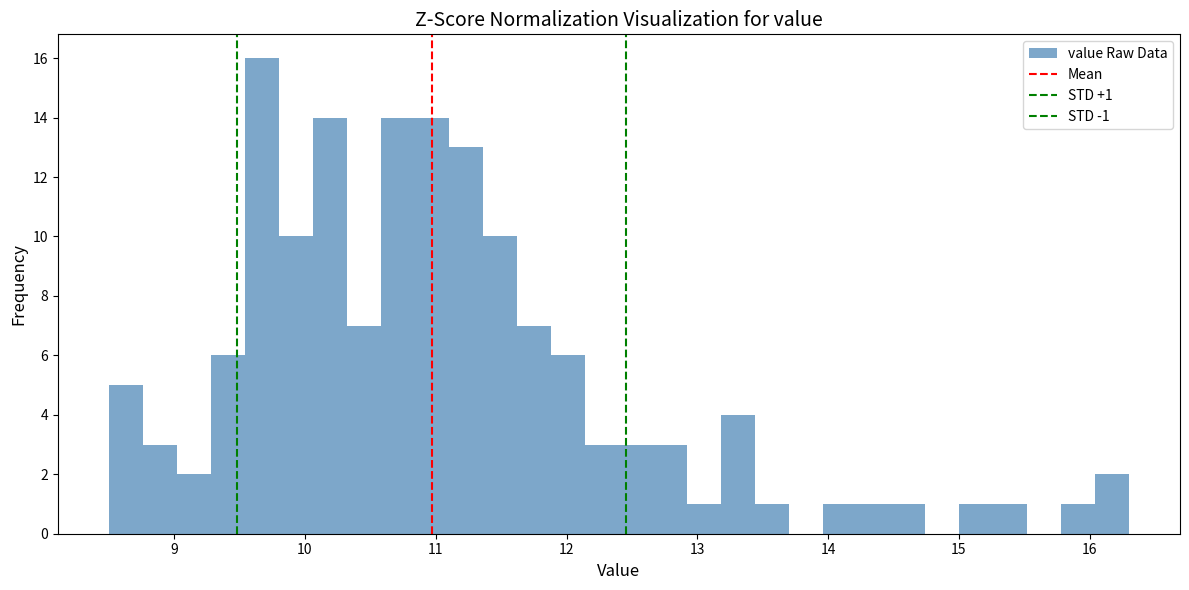

Read against the x-axis, roughly where is the centre of the tallest bar?

9.7